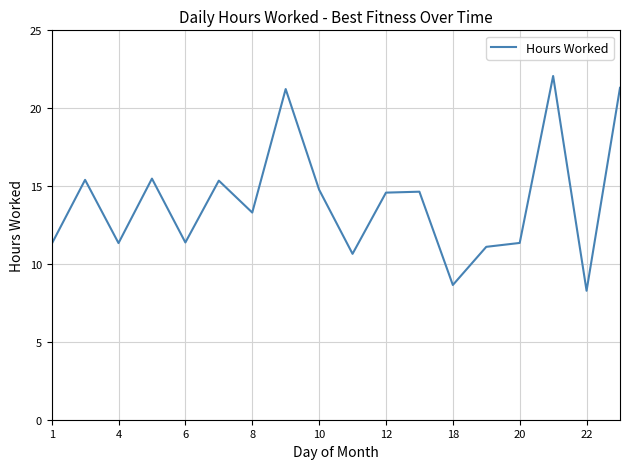

What is the smallest value displayed?

8.3